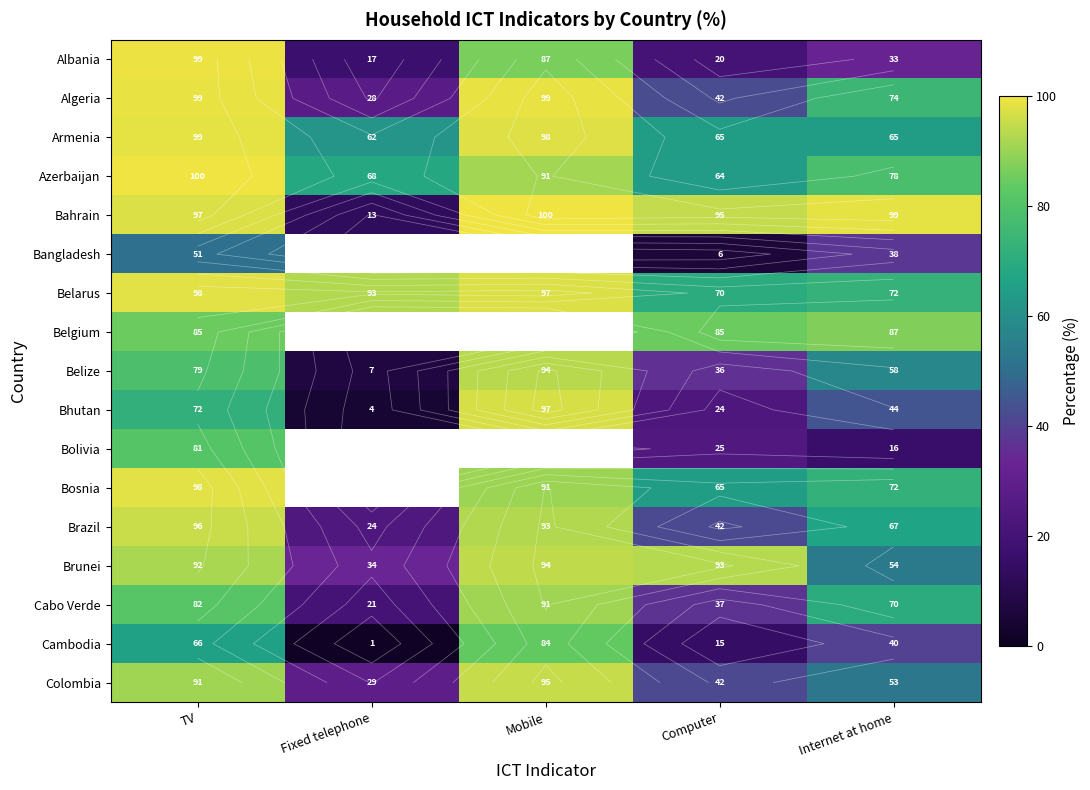

The Albania series shows 20.2 at Computer. True or false?

True